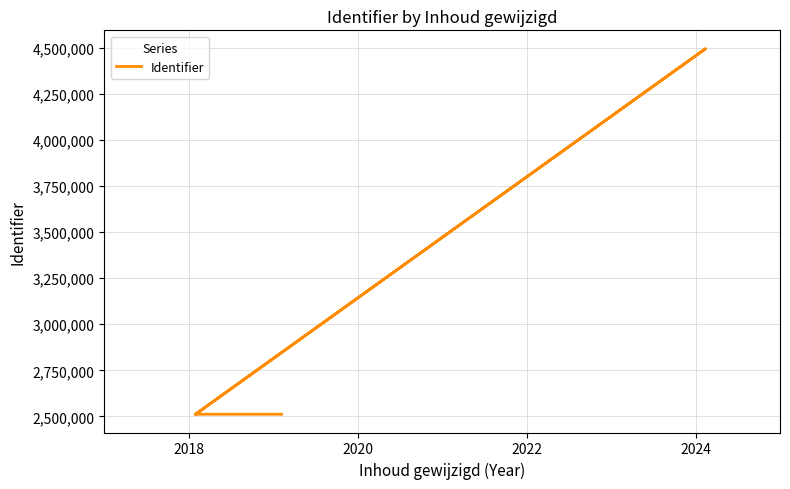

Is this an area chart (filled region under the line)?

No